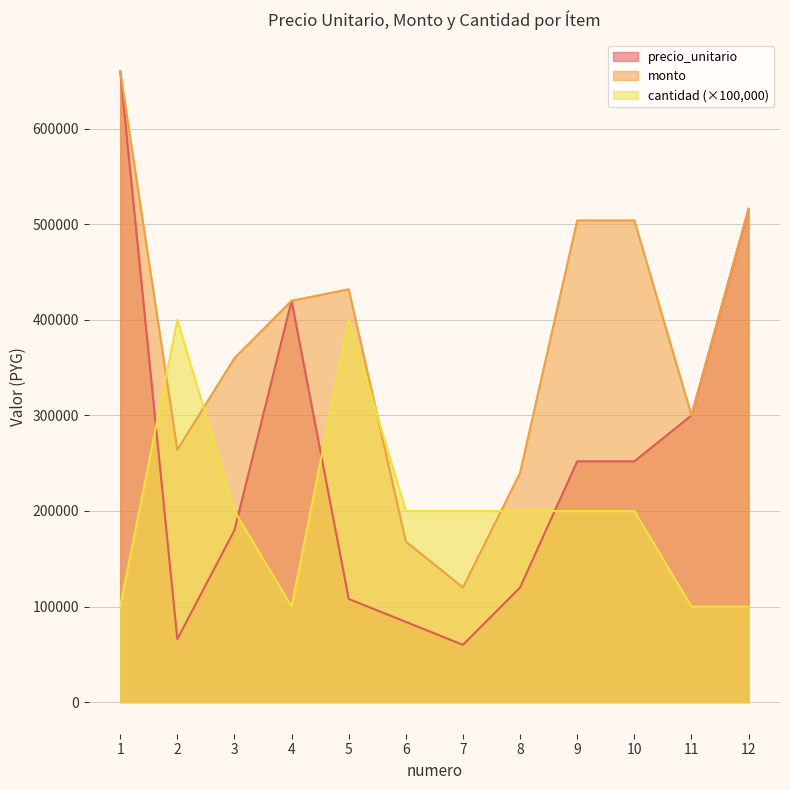

What value does the monto series have at 10?

504000